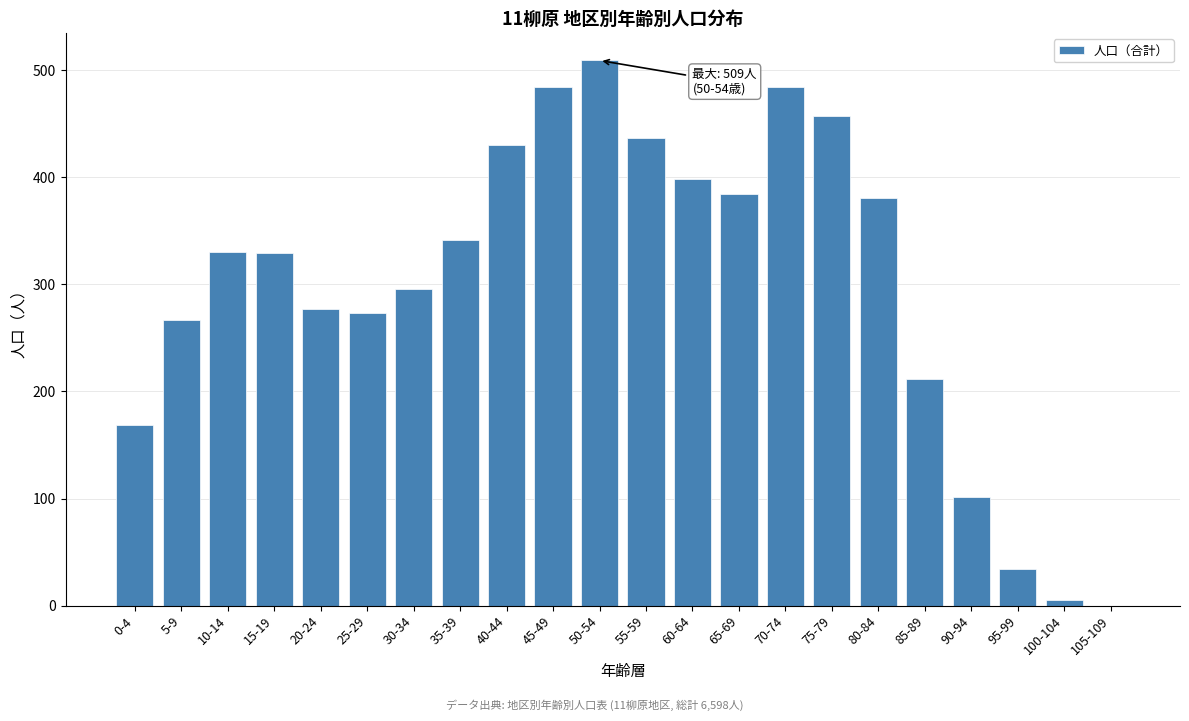

What is the greatest value displayed?

509